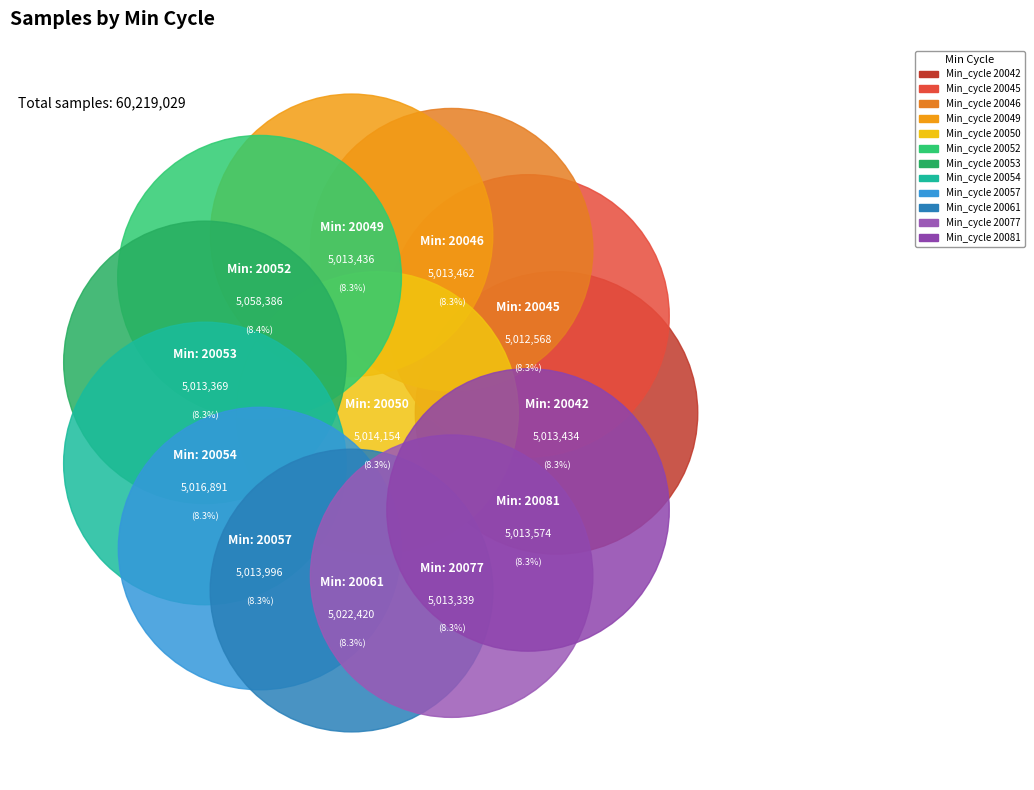

Which slice is the smallest?

20045